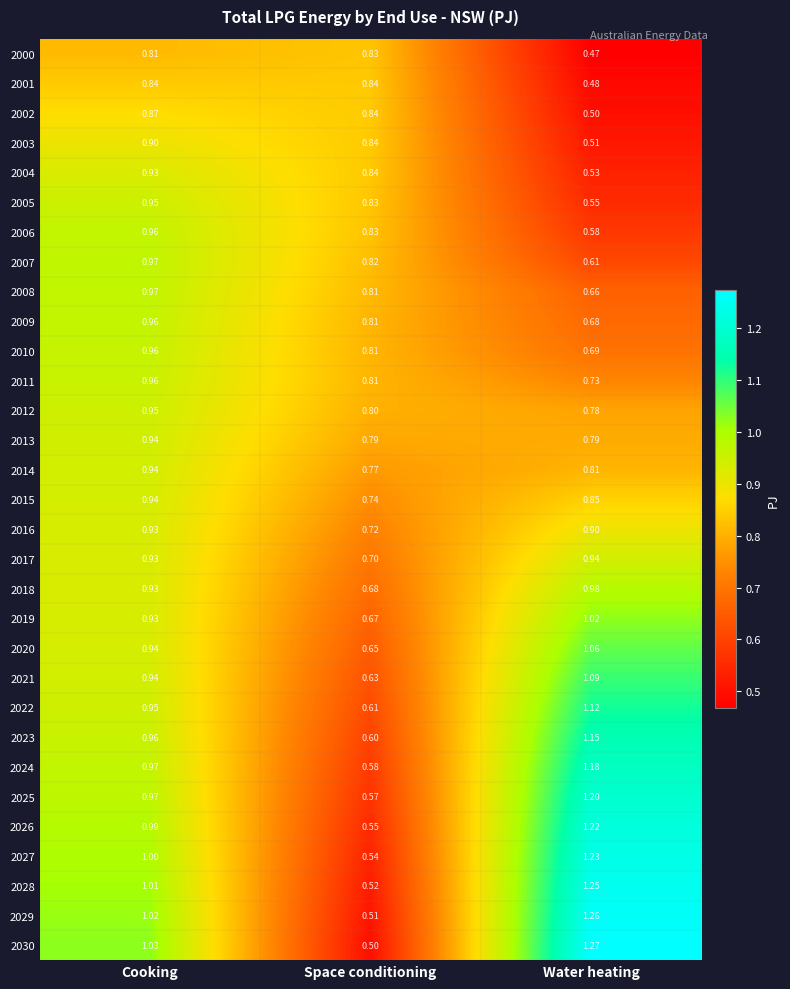

Where does the 2029 series first go above 1?

Cooking